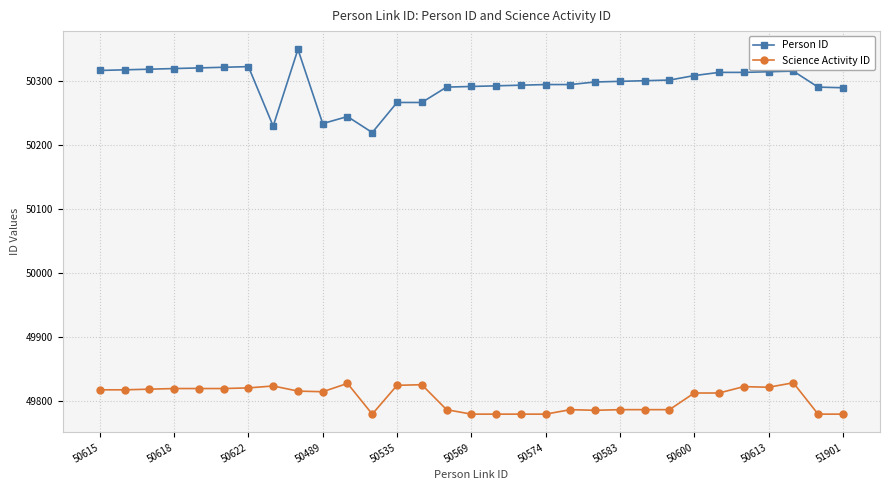

Count the number of categories in the chart.

31